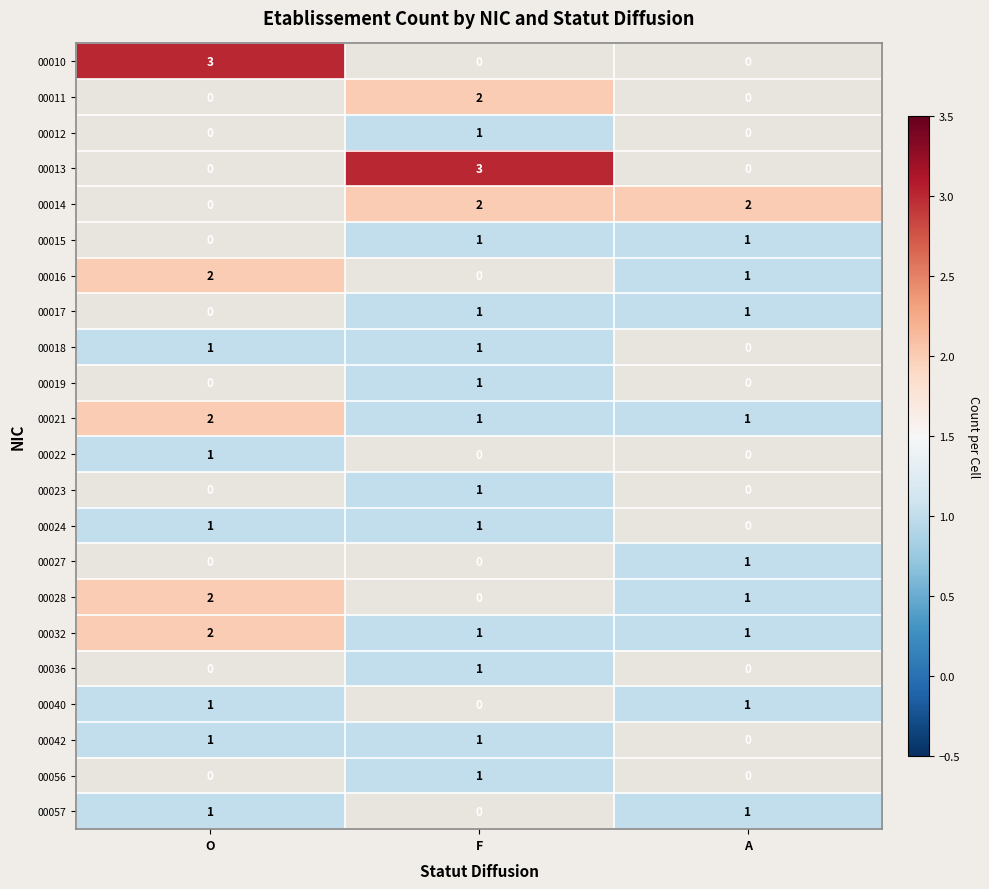

What is the minimum value shown in the chart?

1.0